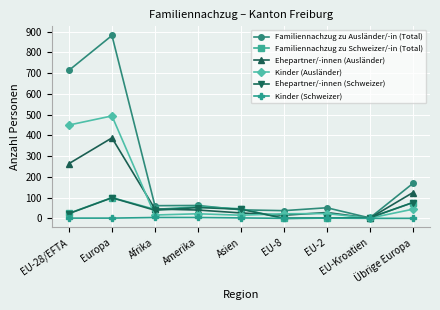

Which series has the largest range (max minus min)?

Familiennachzug zu Ausländer/-in (Total)